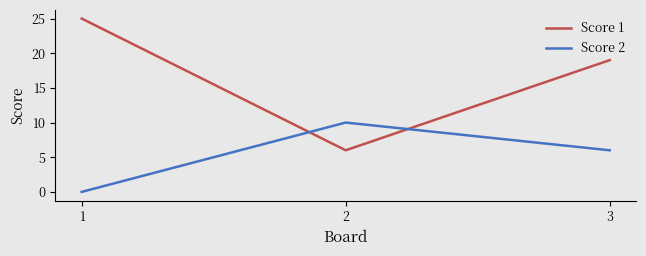

Rank the categories by Score 2 value from highest to lowest.

2, 3, 1